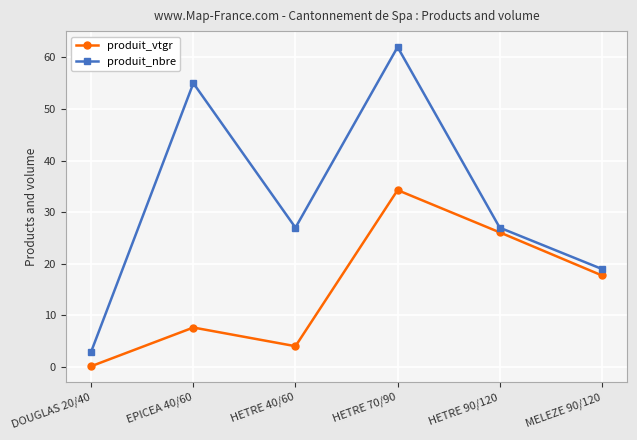

What are all the series names shown in the legend?

produit_vtgr, produit_nbre